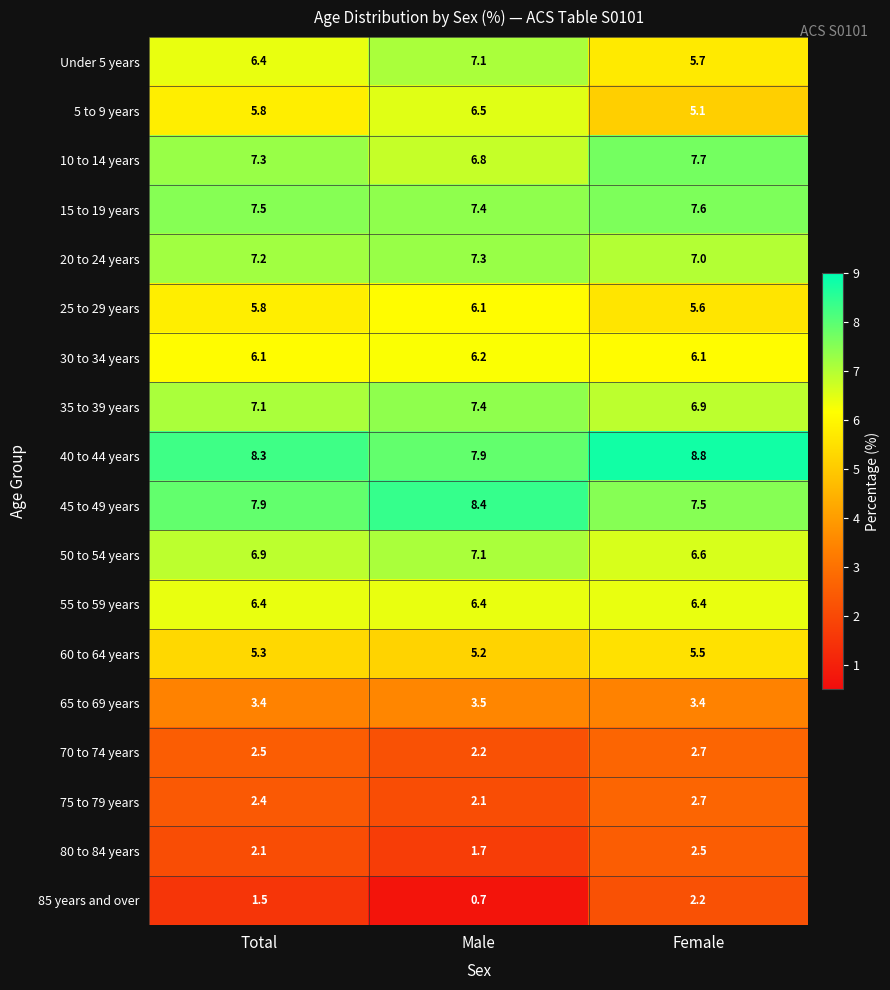

What is the total value across all series at Female?

100.0